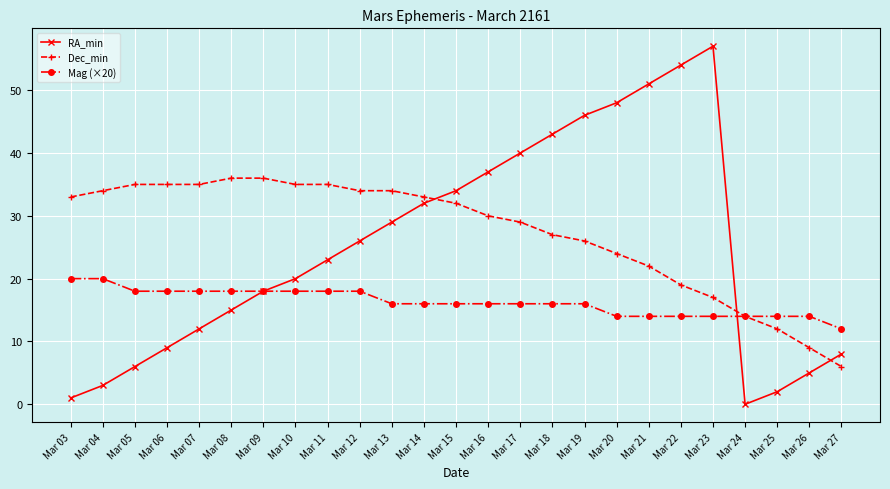

List the series in order of their peak value, lowest first.

Mag (×20), Dec_min, RA_min